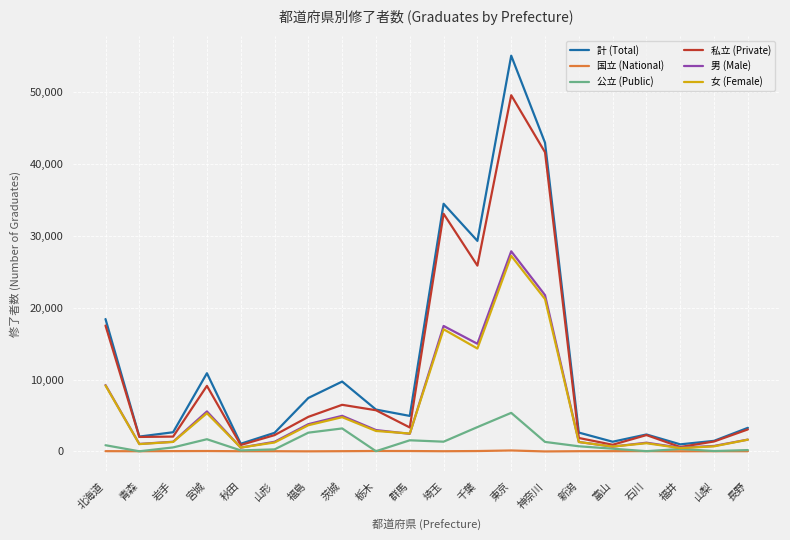

Which series changed the most between 東京 and 神奈川?

計 (Total)